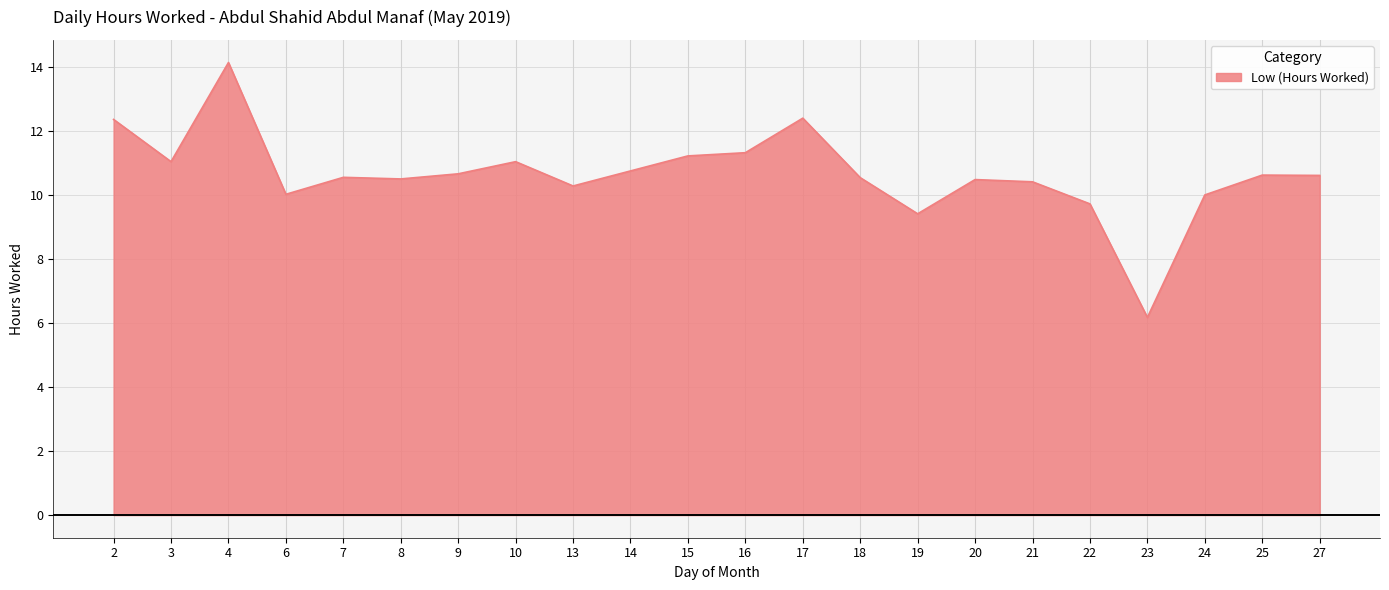

At which category does the chart reach its peak across all series?

4